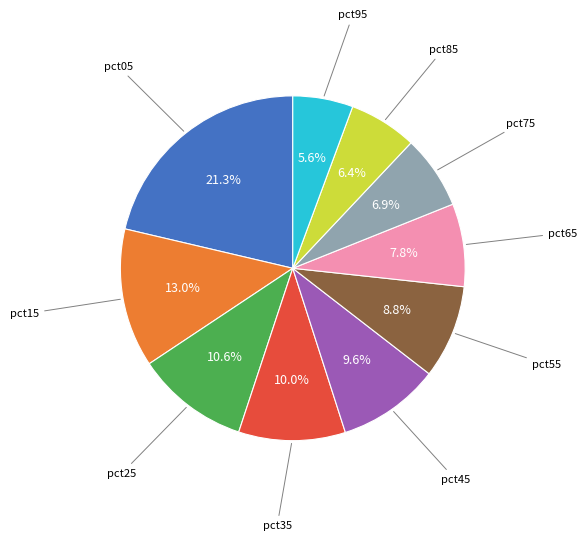

Is there a majority slice in this chart?

No